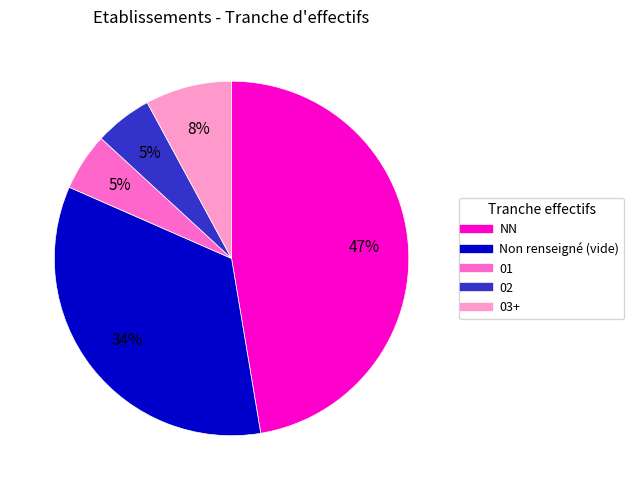

True or false: 02 accounts for 17% of the total.

False